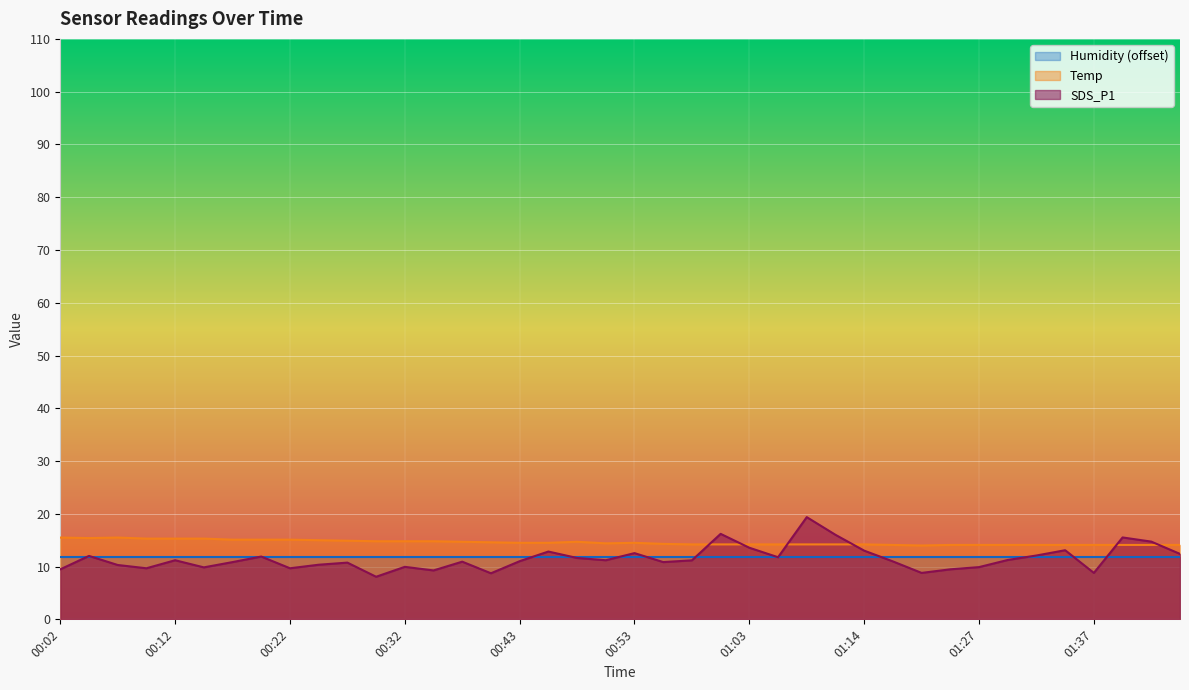

Where do SDS_P1 and Temp first cross each other?

00:58 and 01:01